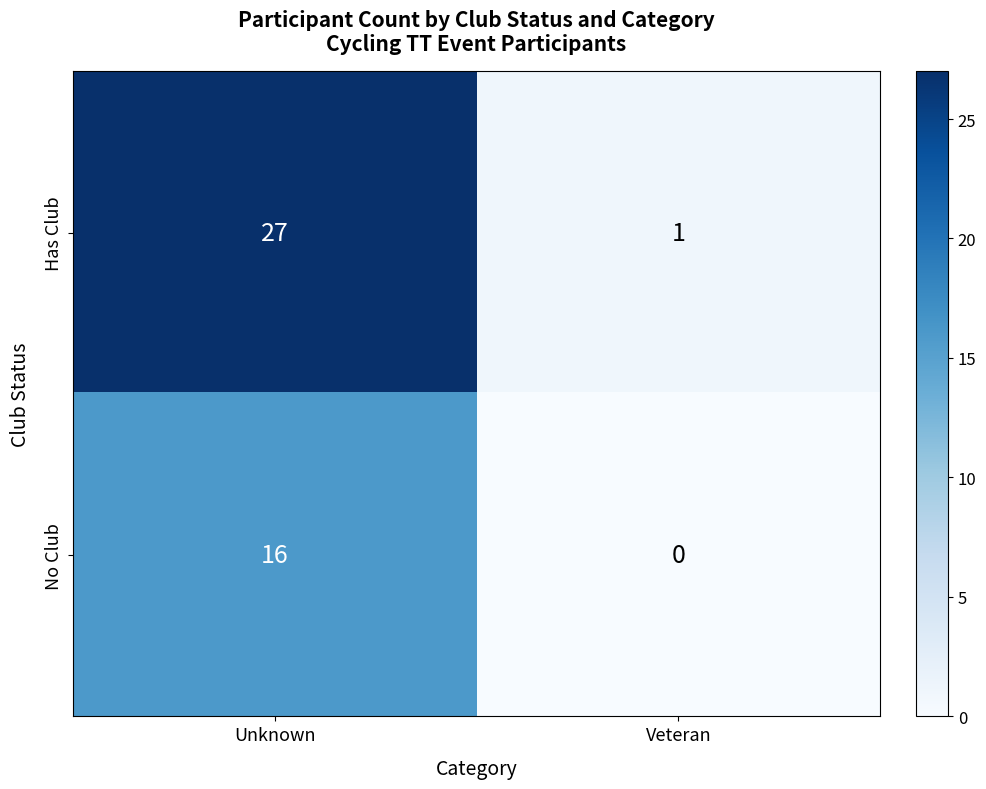

Rank the series by their average value, from lowest to highest.

No Club, Has Club